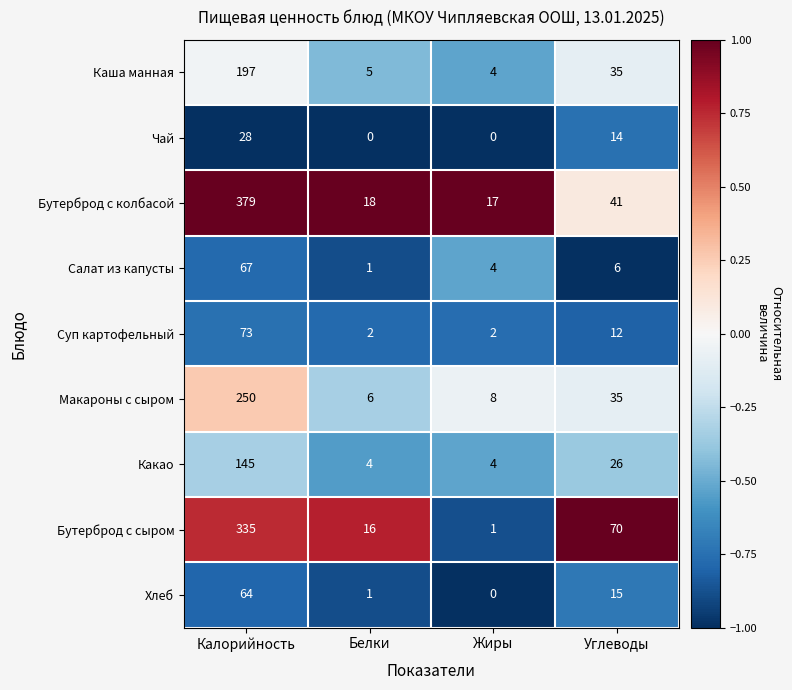

Which series has the largest total across all categories?

Бутерброд с колбасой